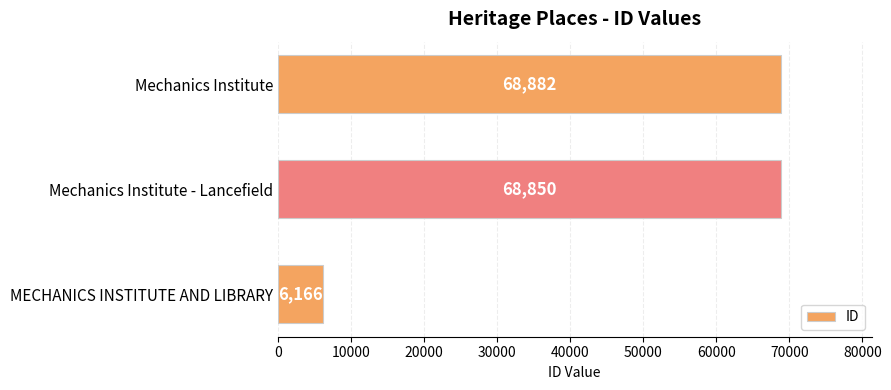

Rank the categories by value from highest to lowest.

Mechanics Institute, Mechanics Institute - Lancefield, MECHANICS INSTITUTE AND LIBRARY